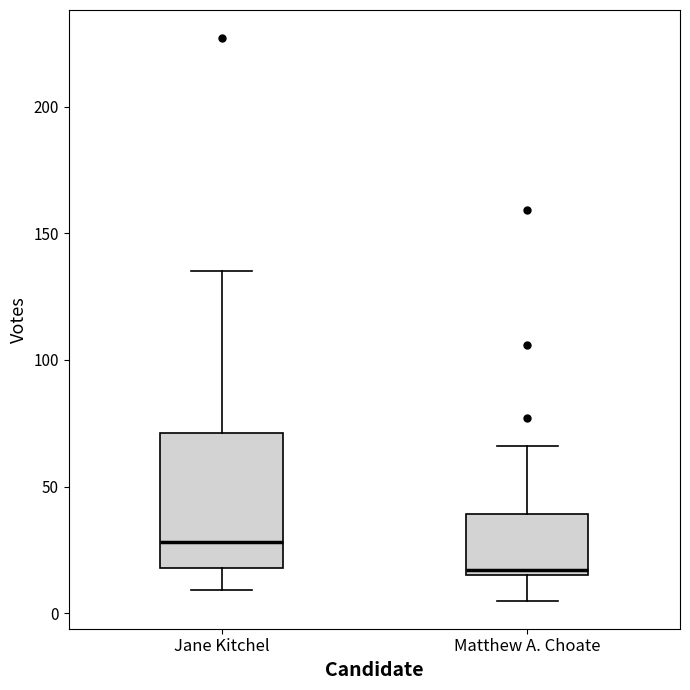

Reading left to right, transcribe this box plot: for each box, give where its median line is, the range the box spans, and where its two whiskers end, as read against the y-axis. The values are not printed on the chart, so give them approximately, as read against the axis.

Jane Kitchel: median 30, box 20 to 70, whiskers 10 to 135
Matthew A. Choate: median 15 (just above the box's lower edge), box 15 to 40, whiskers 5 to 65